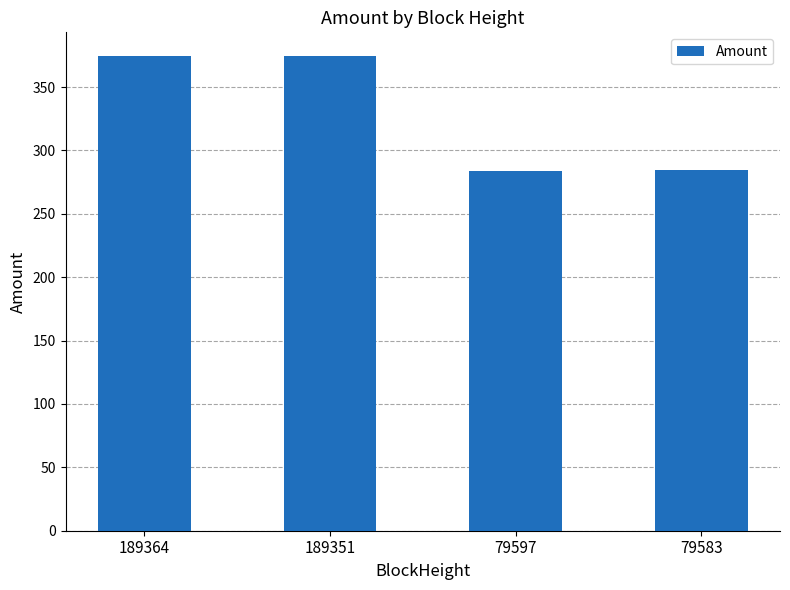

Does the chart contain stacked bars?

No